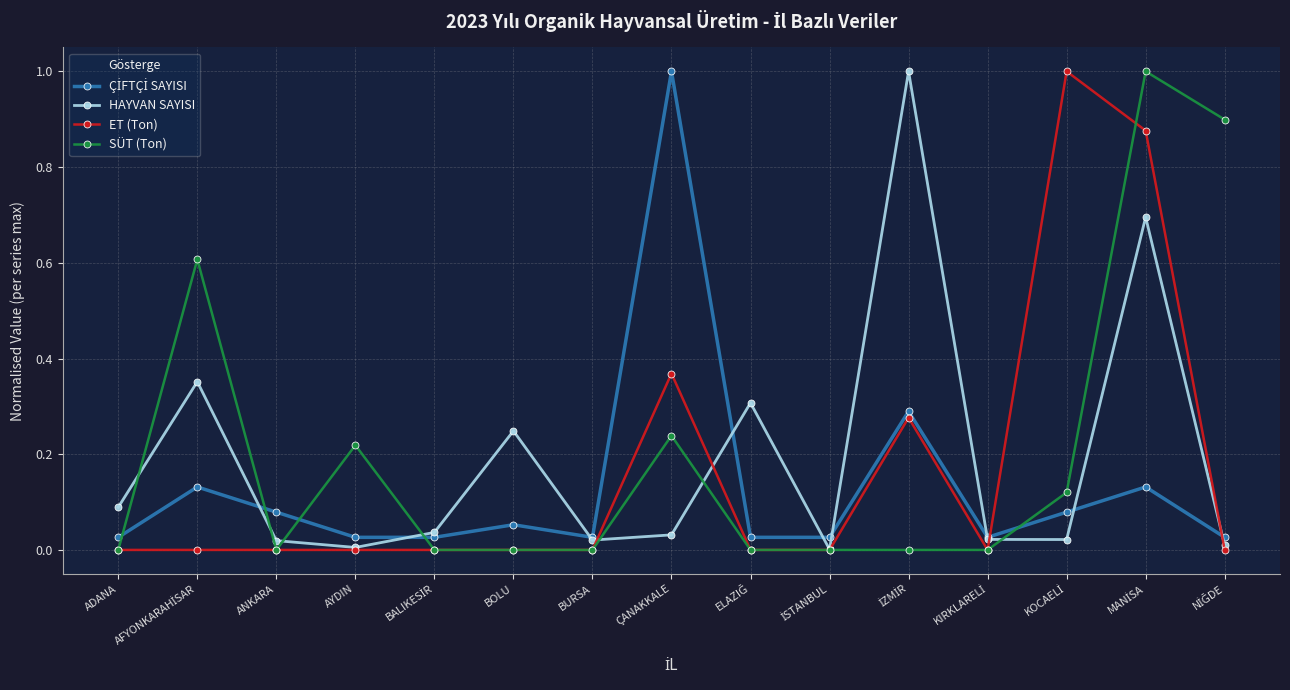

What is the maximum value shown in the chart?

1.0